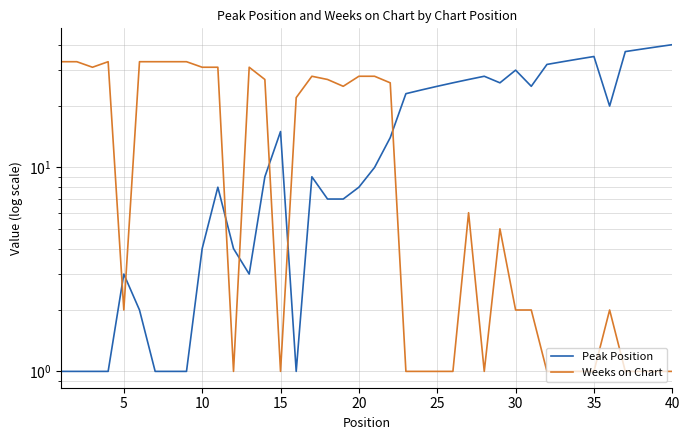

How many interior local peaks does the Peak Position series have?

7